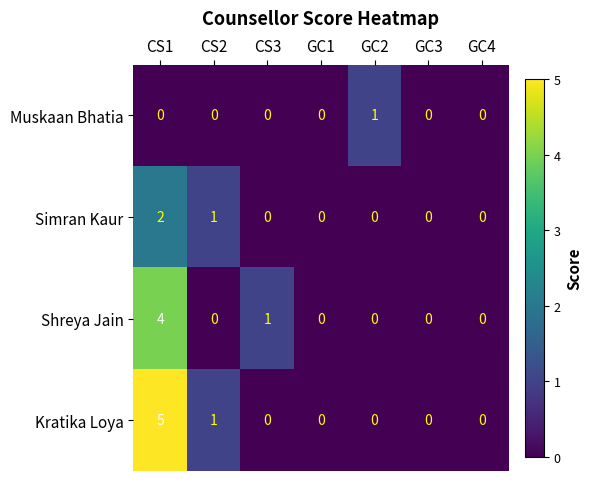

The value of Simran Kaur at GC1 is 1. True or false?

False